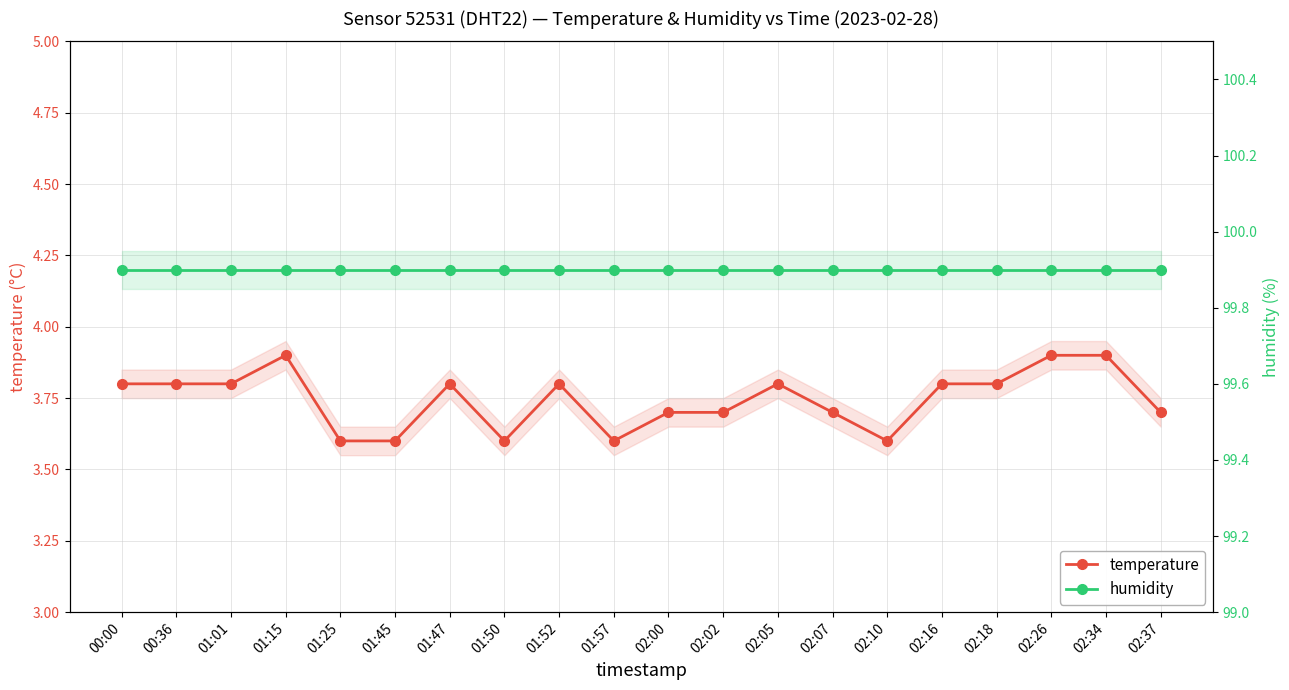

At which category is the sum across all series the highest?

01:15